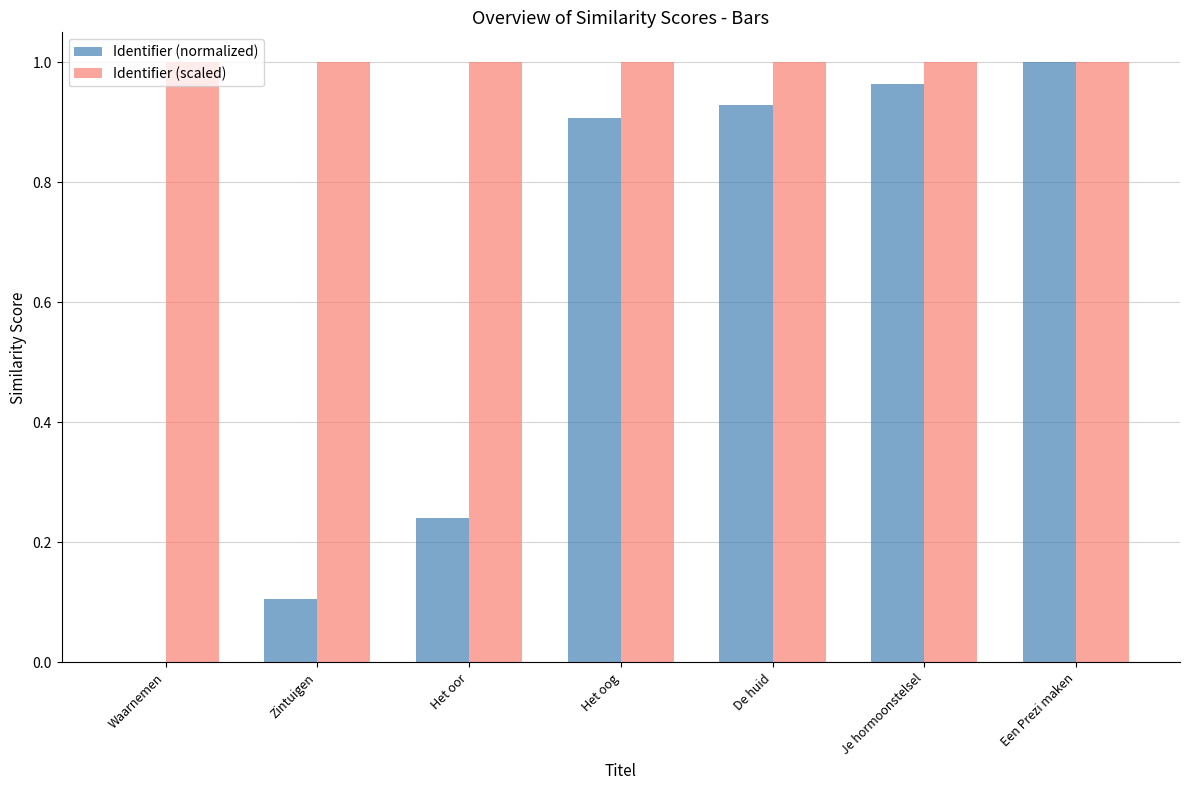

What is the sum of all Identifier (normalized) values?

4.1